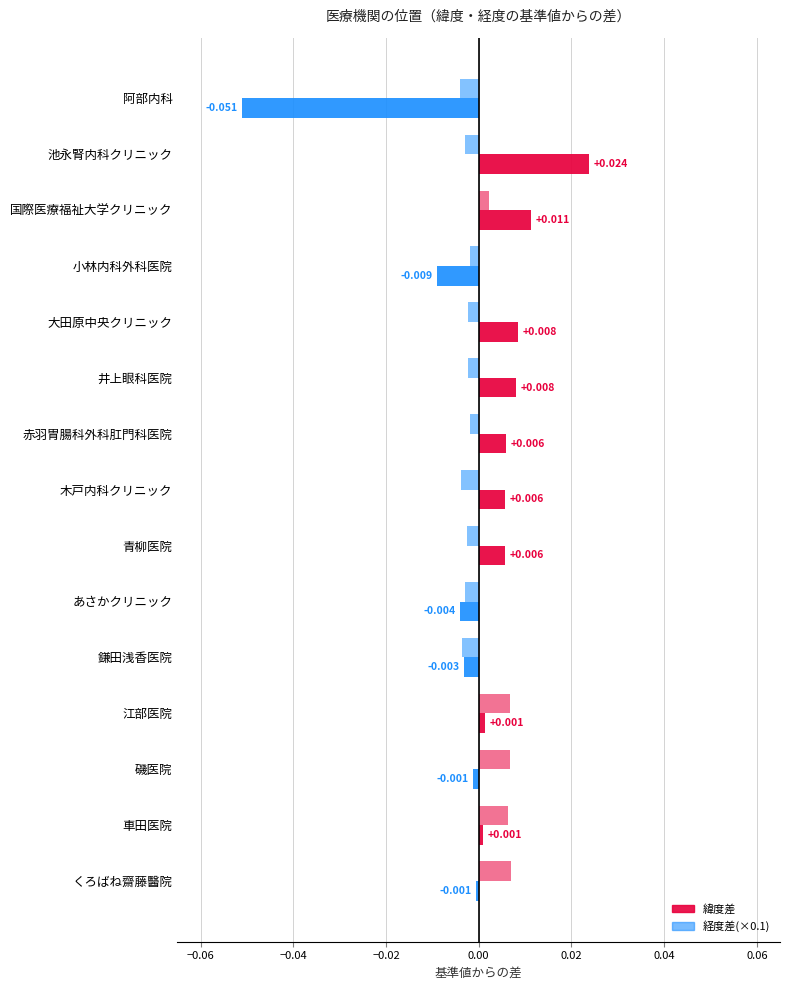

How many values in 緯度差 are above zero?

9